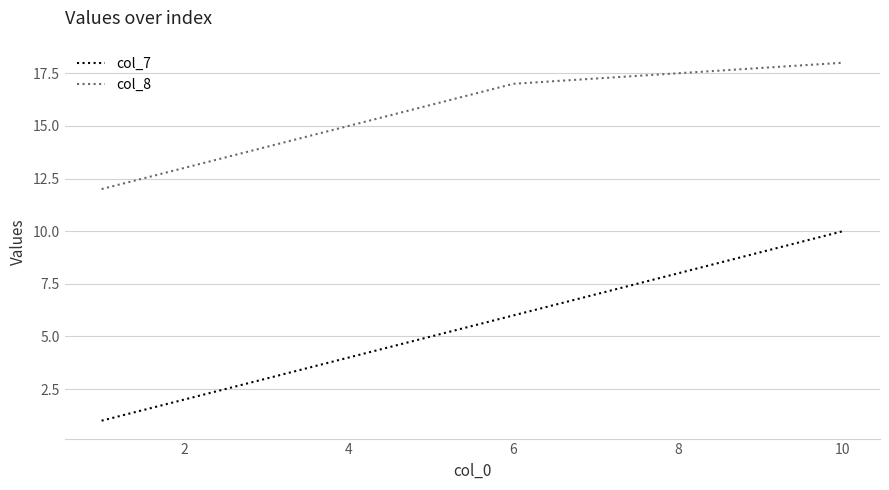

True or false: col_7 and col_8 intersect in this chart.

False